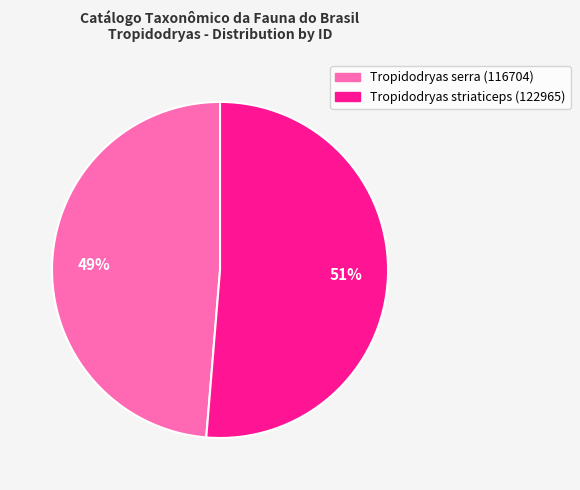

Which slice is the smallest?

Tropidodryas serra (116704)